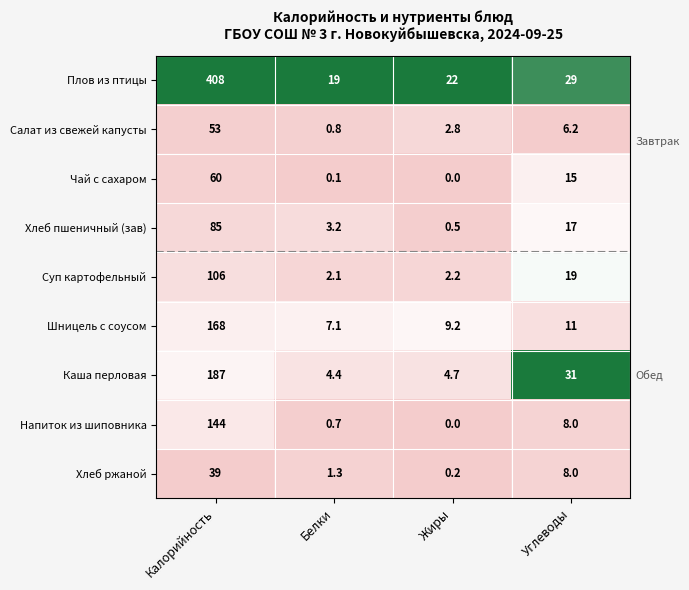

What is the sum of all Хлеб пшеничный (зав) values?

105.7